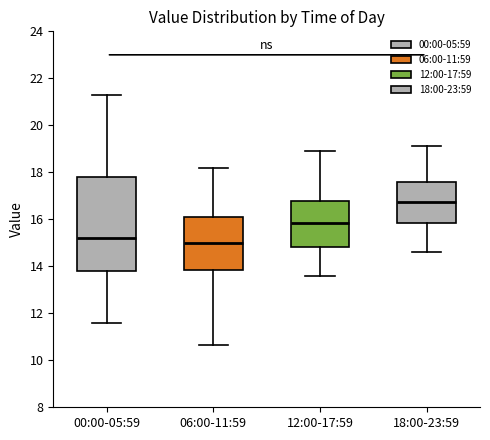

Comparing the boxes themselves (not the whiskers), which one is the tallest?

00:00-05:59